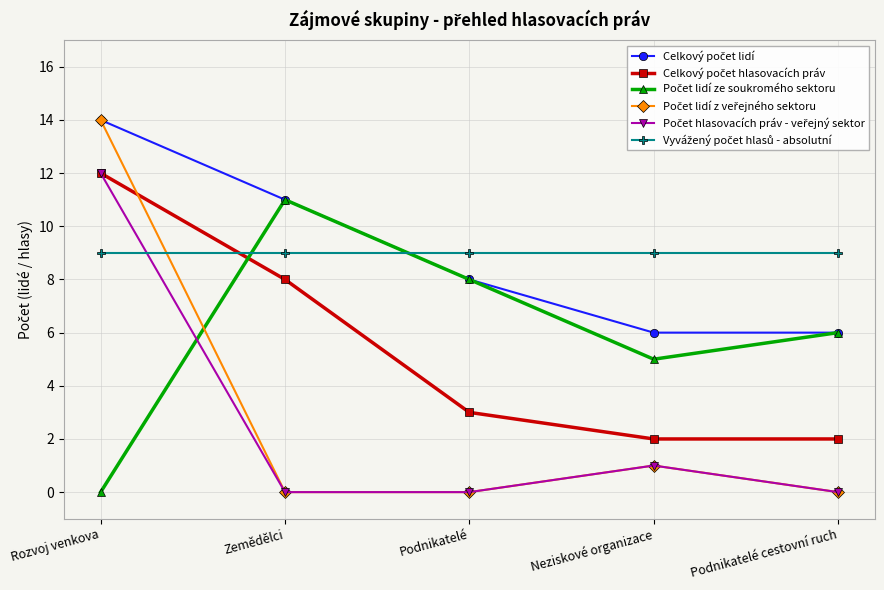

What is the difference between the highest and lowest values at Neziskové organizace?

8